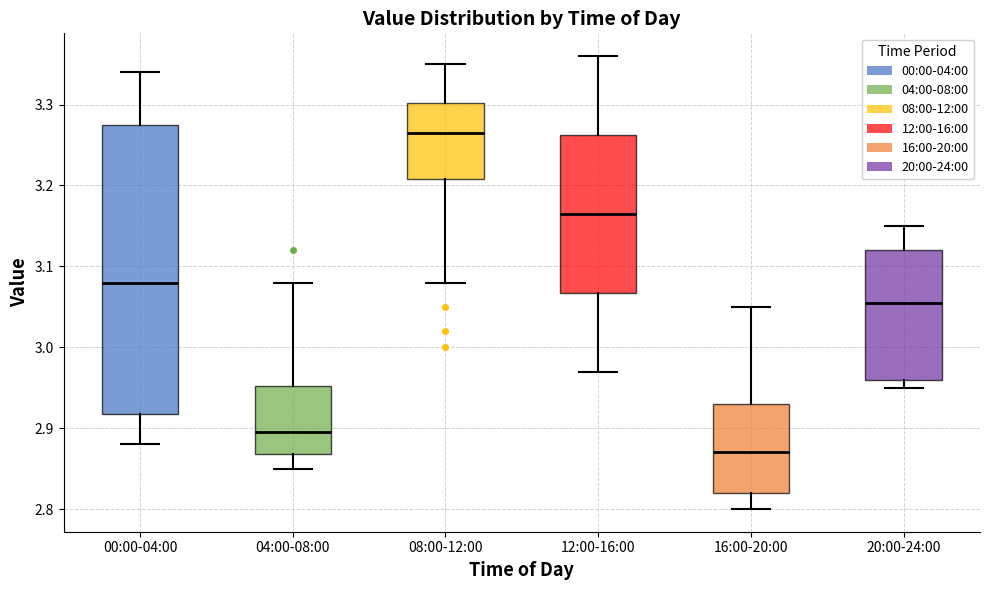

Reading left to right, transcribe this box plot: for each box, give where its median line is, the range the box spans, and where its two whiskers end, as read against the y-axis. The values are not printed on the chart, so give them approximately, as read against the axis.

00:00-04:00: median 3.08, box 2.92 to 3.28, whiskers 2.88 to 3.34
04:00-08:00: median 2.90, box 2.87 to 2.95, whiskers 2.85 to 3.08
08:00-12:00: median 3.27, box 3.21 to 3.30, whiskers 3.08 to 3.35
12:00-16:00: median 3.17, box 3.07 to 3.26, whiskers 2.97 to 3.36
16:00-20:00: median 2.87, box 2.82 to 2.93, whiskers 2.80 to 3.05
20:00-24:00: median 3.06, box 2.96 to 3.12, whiskers 2.95 to 3.15